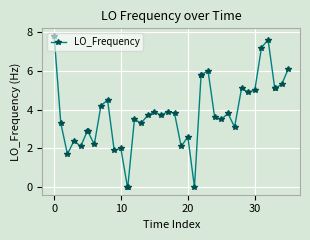

True or false: the data has more than 1 interior local peaks.

True